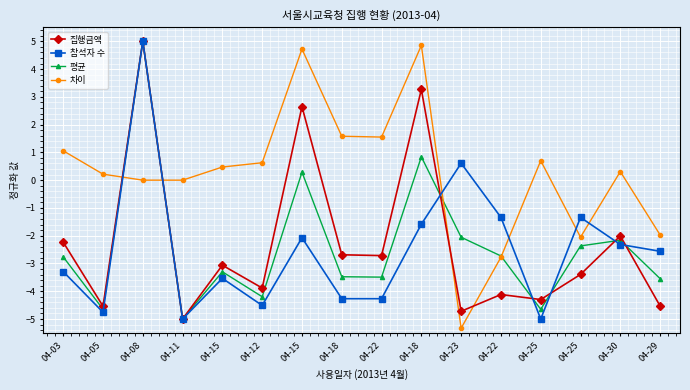

What is the maximum value for 평균?

5.0